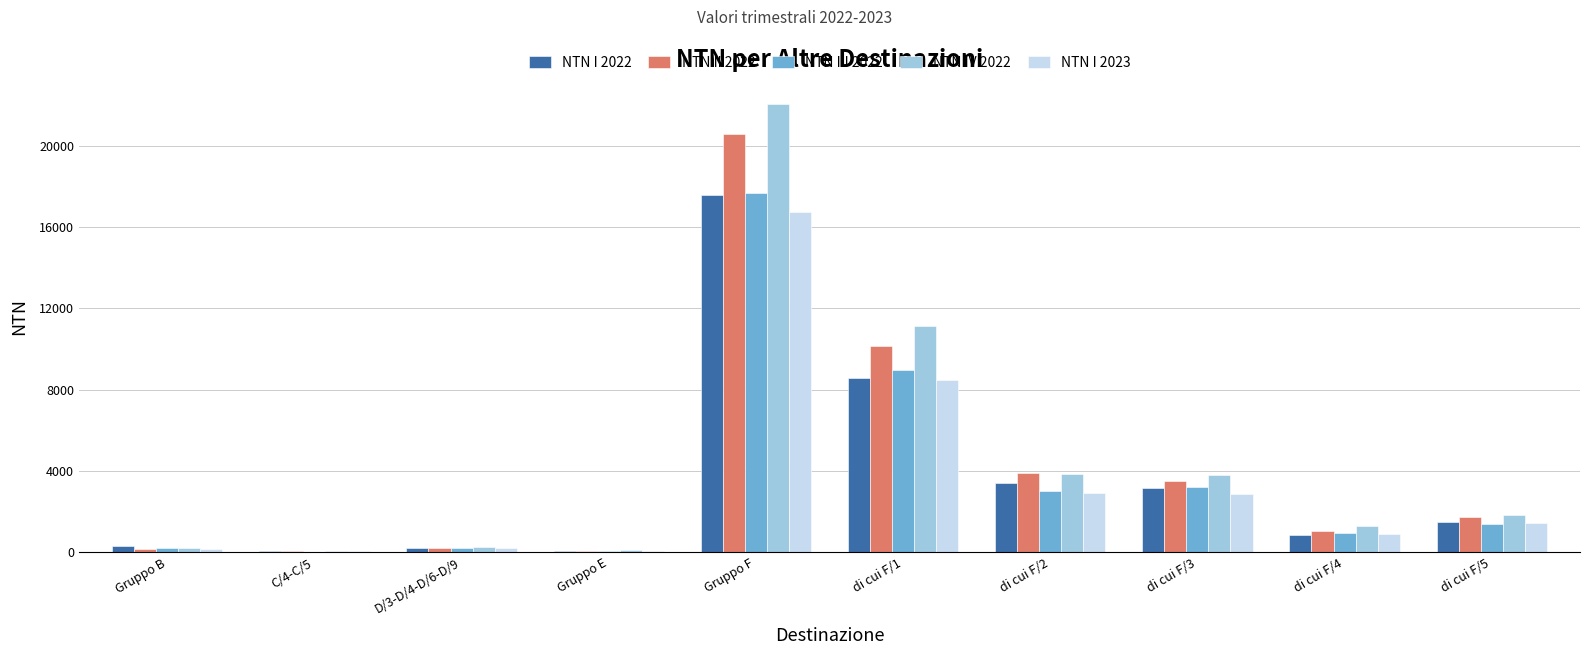

What is the sum of the NTN II 2022 values at di cui F/4 and di cui F/3?

4528.0